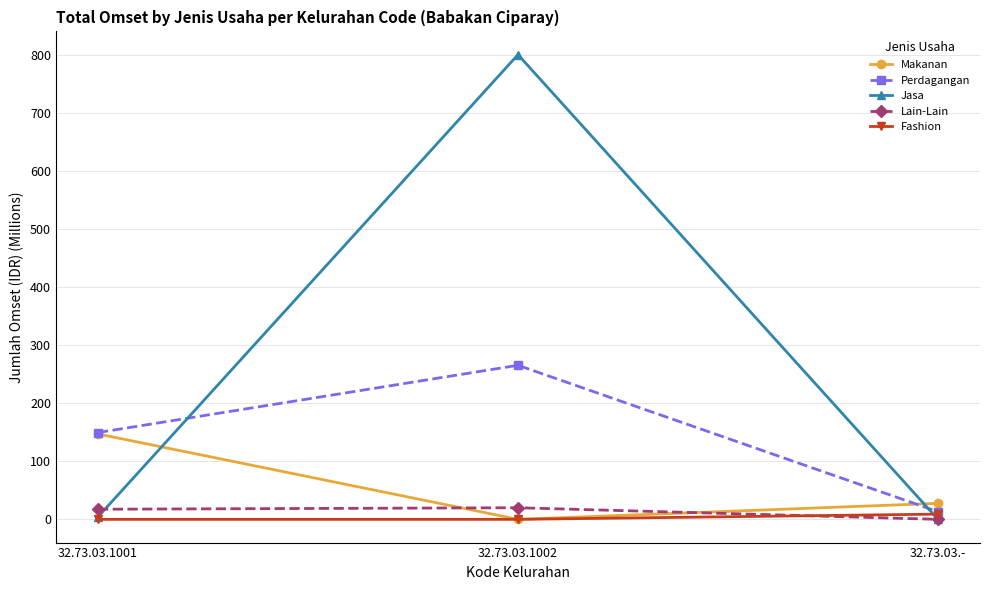

Is this an area chart (filled region under the line)?

No